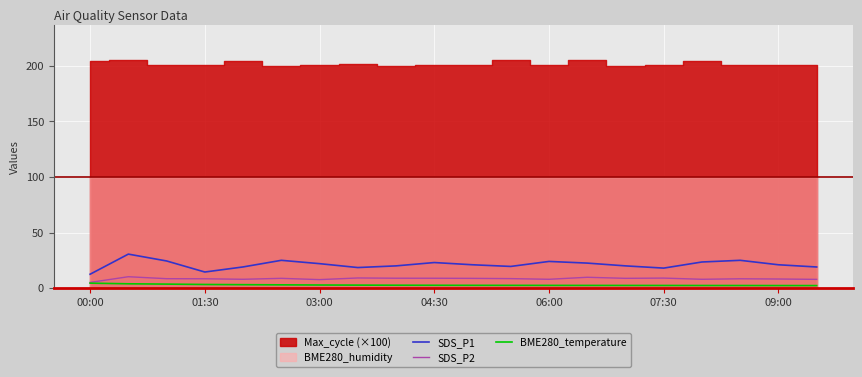

How many interior local peaks does the SDS_P1 series have?

5